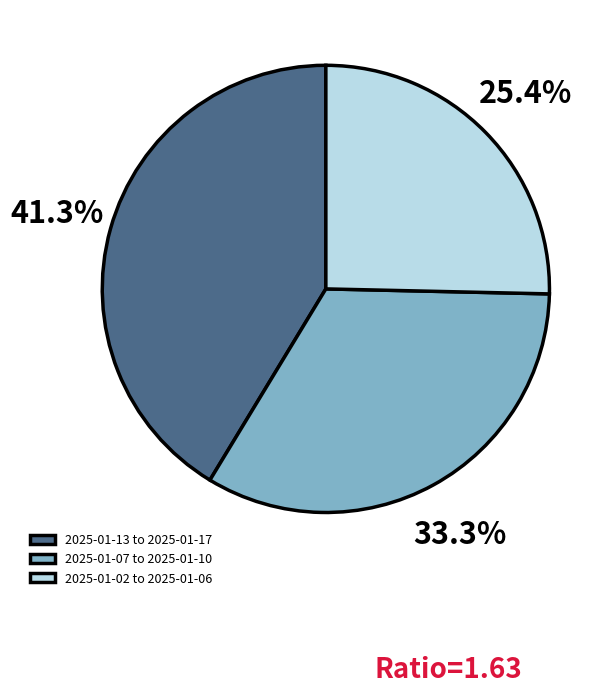

Between 2025-01-07 to 2025-01-10 and 2025-01-13 to 2025-01-17, which is larger?

2025-01-13 to 2025-01-17